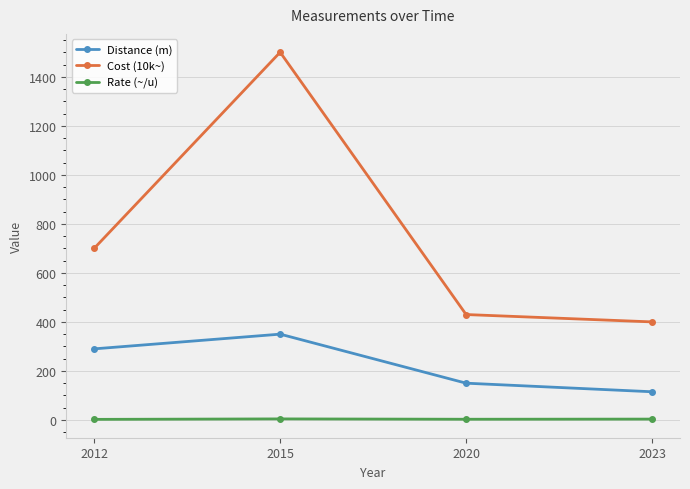

Rank the series by their average value, from lowest to highest.

Rate (~/u), Distance (m), Cost (10k~)